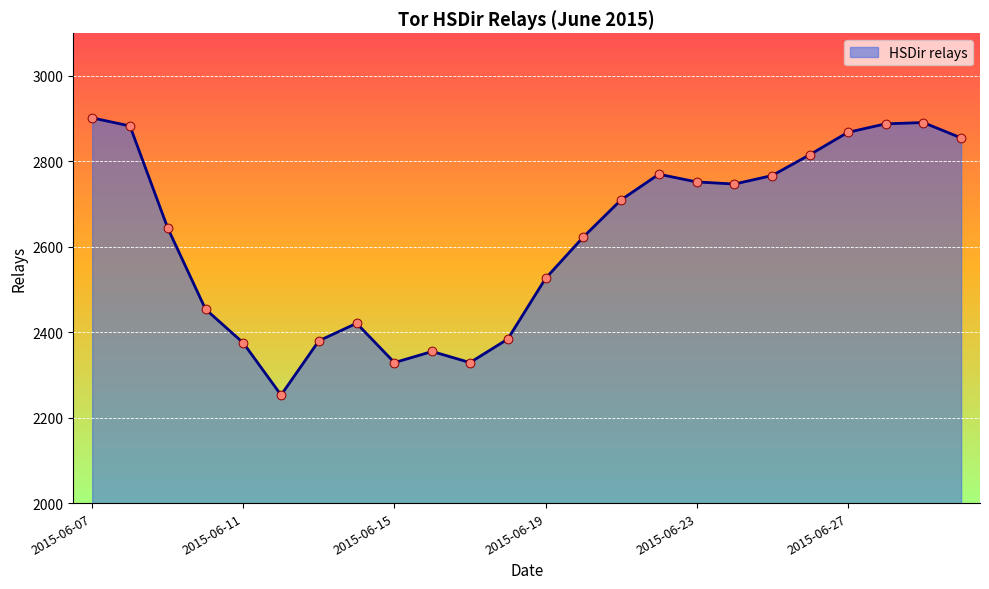

What is the smallest value displayed?

2253